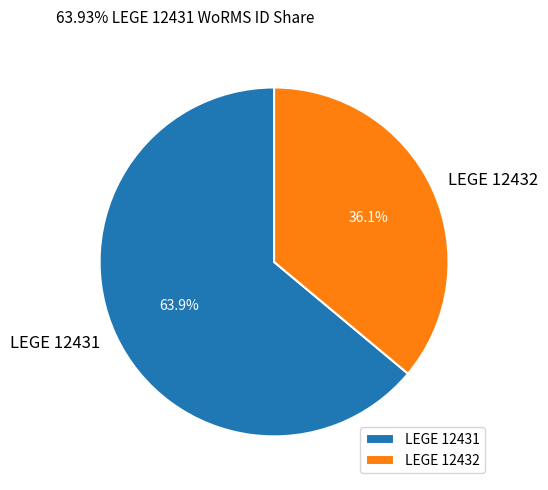

How many slices are in this pie chart?

2